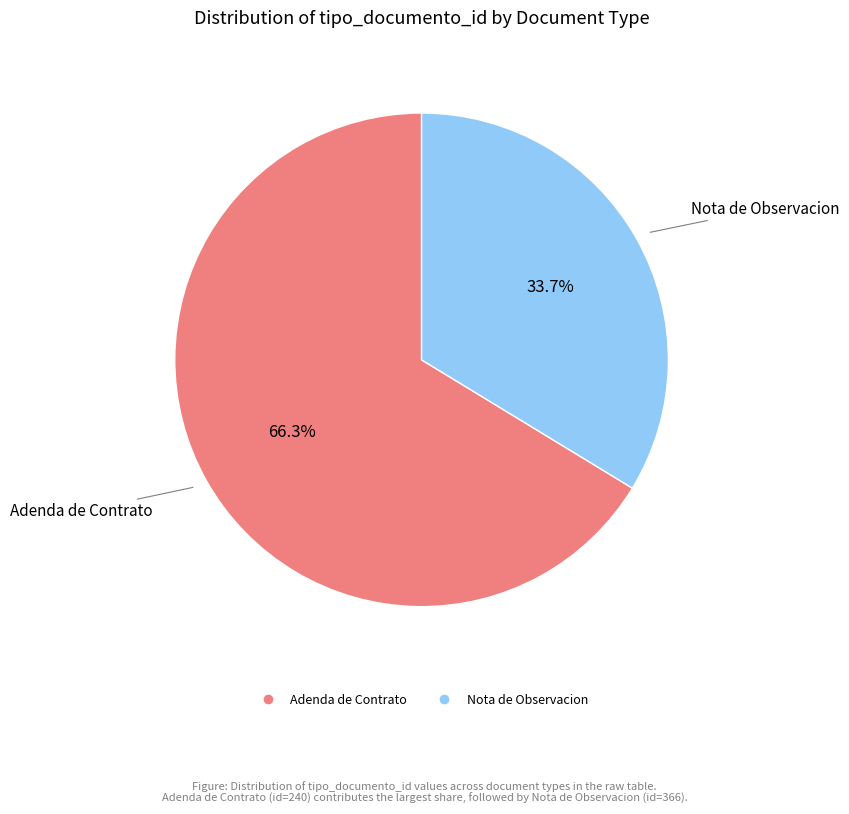

Is there a majority slice in this chart?

Yes